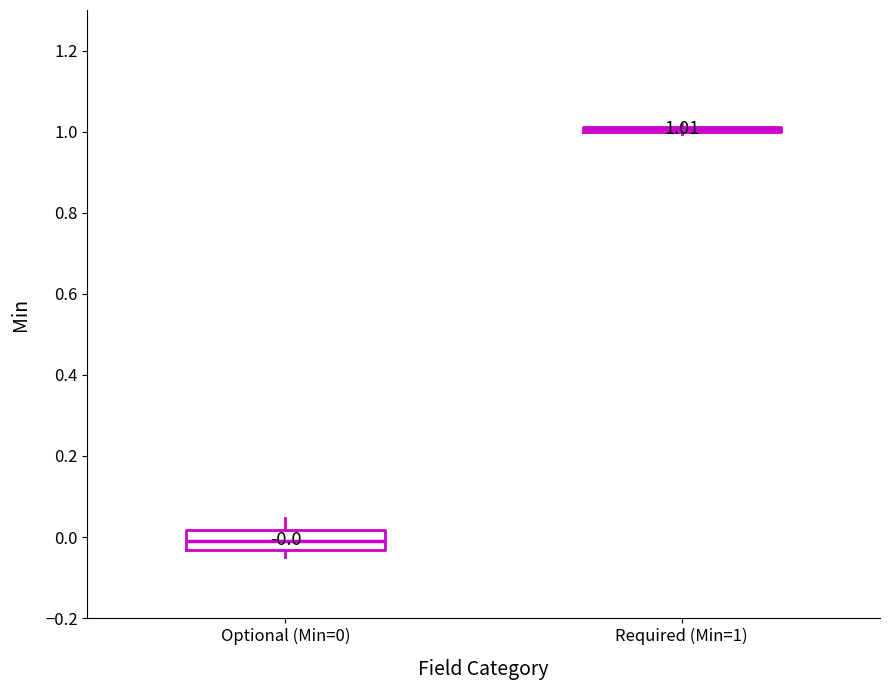

Comparing the boxes themselves (not the whiskers), which one is the tallest?

Optional (Min=0)